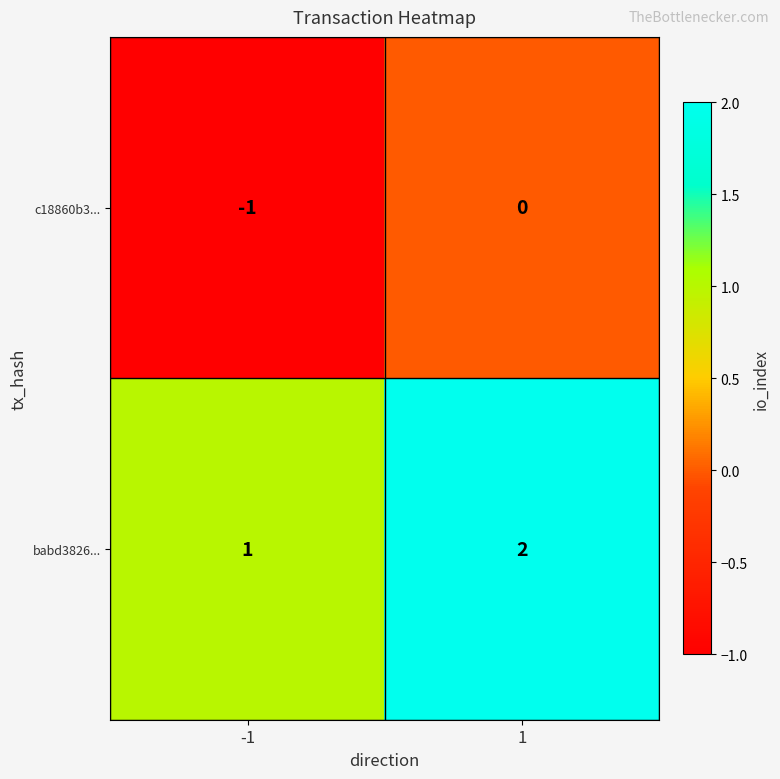

What is the difference between the highest and lowest values at -1?

2